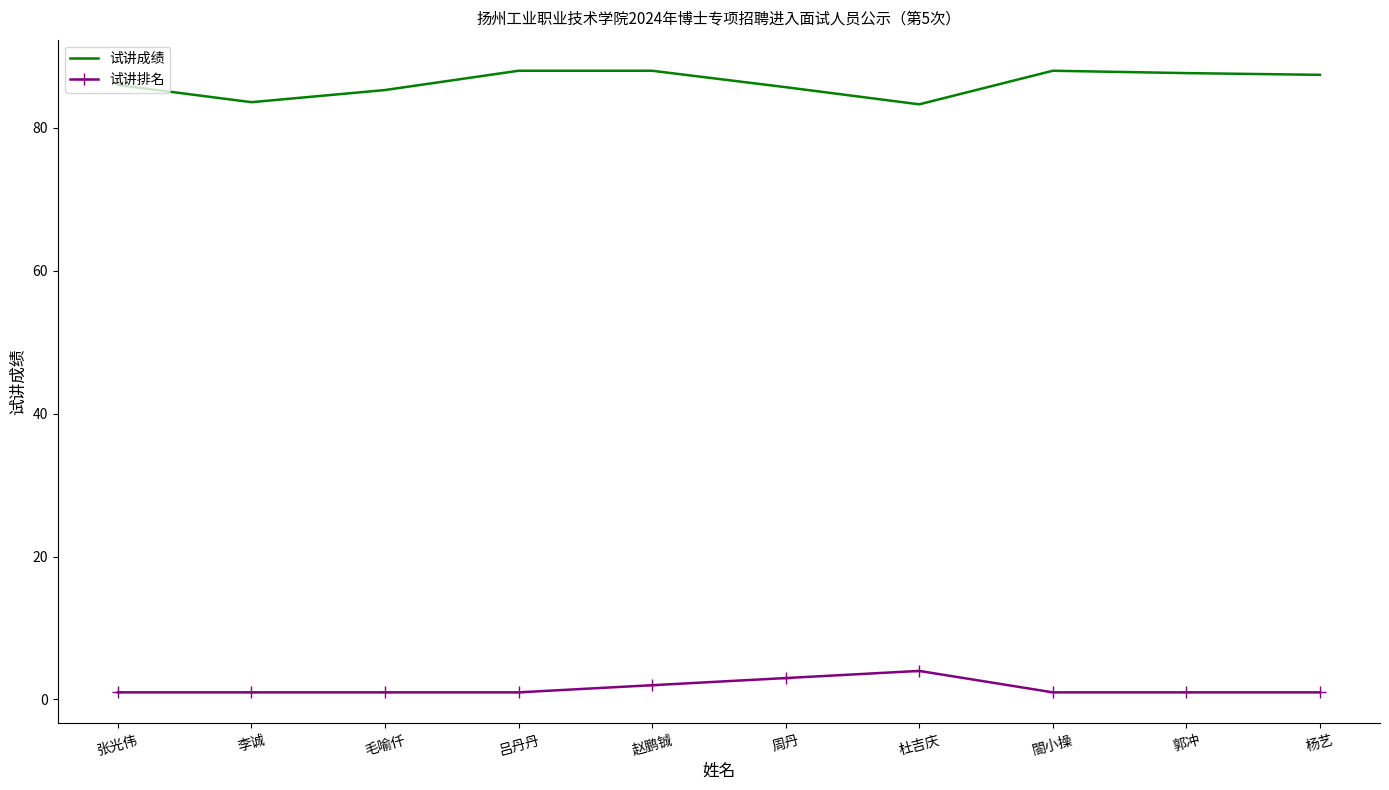

Rank the series by their average value, from highest to lowest.

试讲成绩, 试讲排名